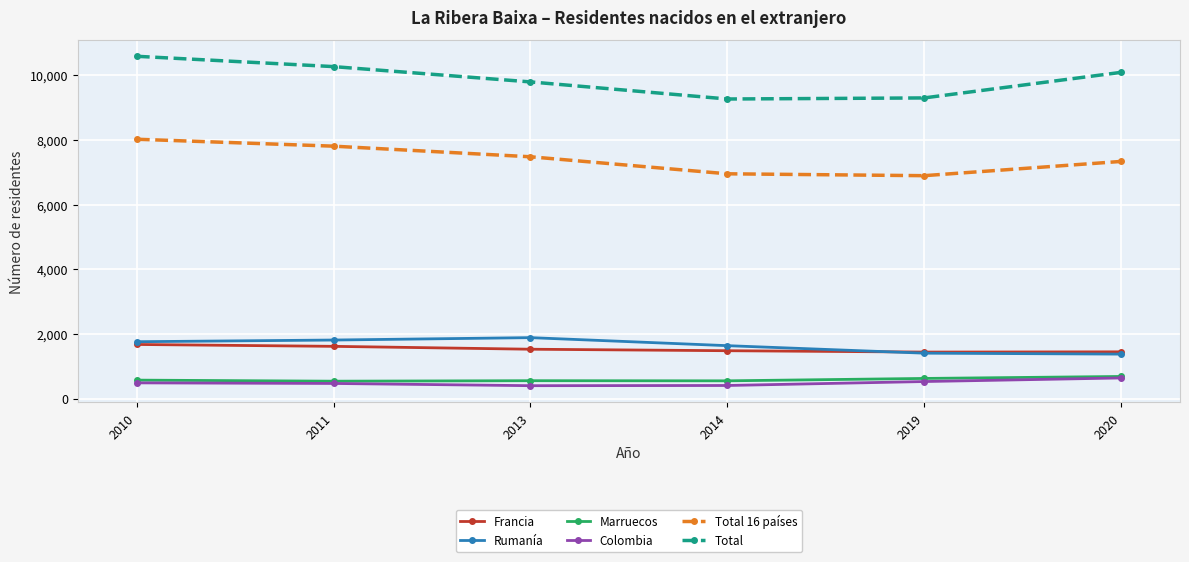

What is the sum of all Total 16 países values?

44466